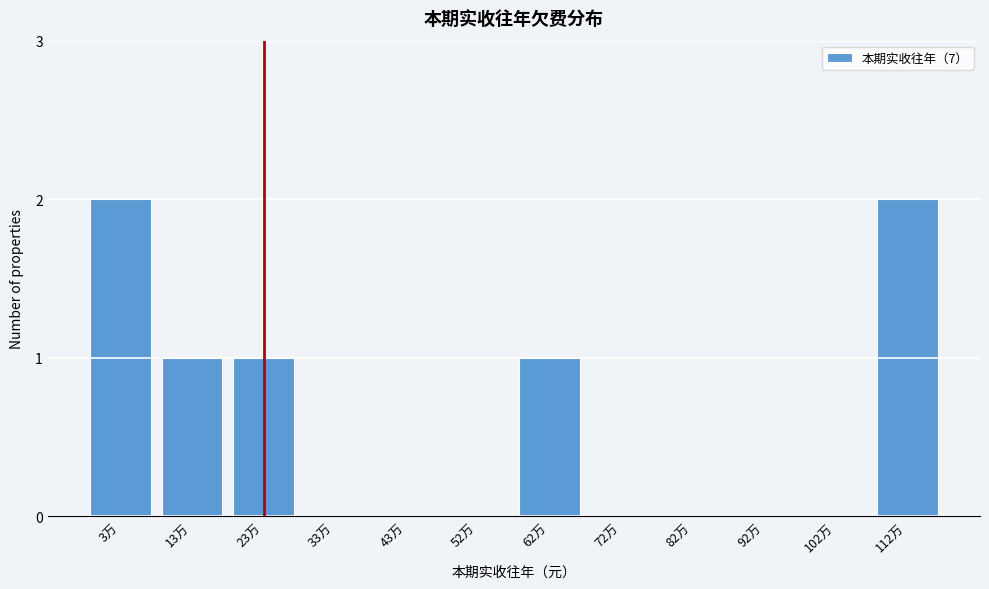

Reading right to left, list all the values displayed in this chart.

112万=2	102万=0	92万=0	82万=0	72万=0	62万=1	52万=0	43万=0	33万=0	23万=1	13万=1	3万=2